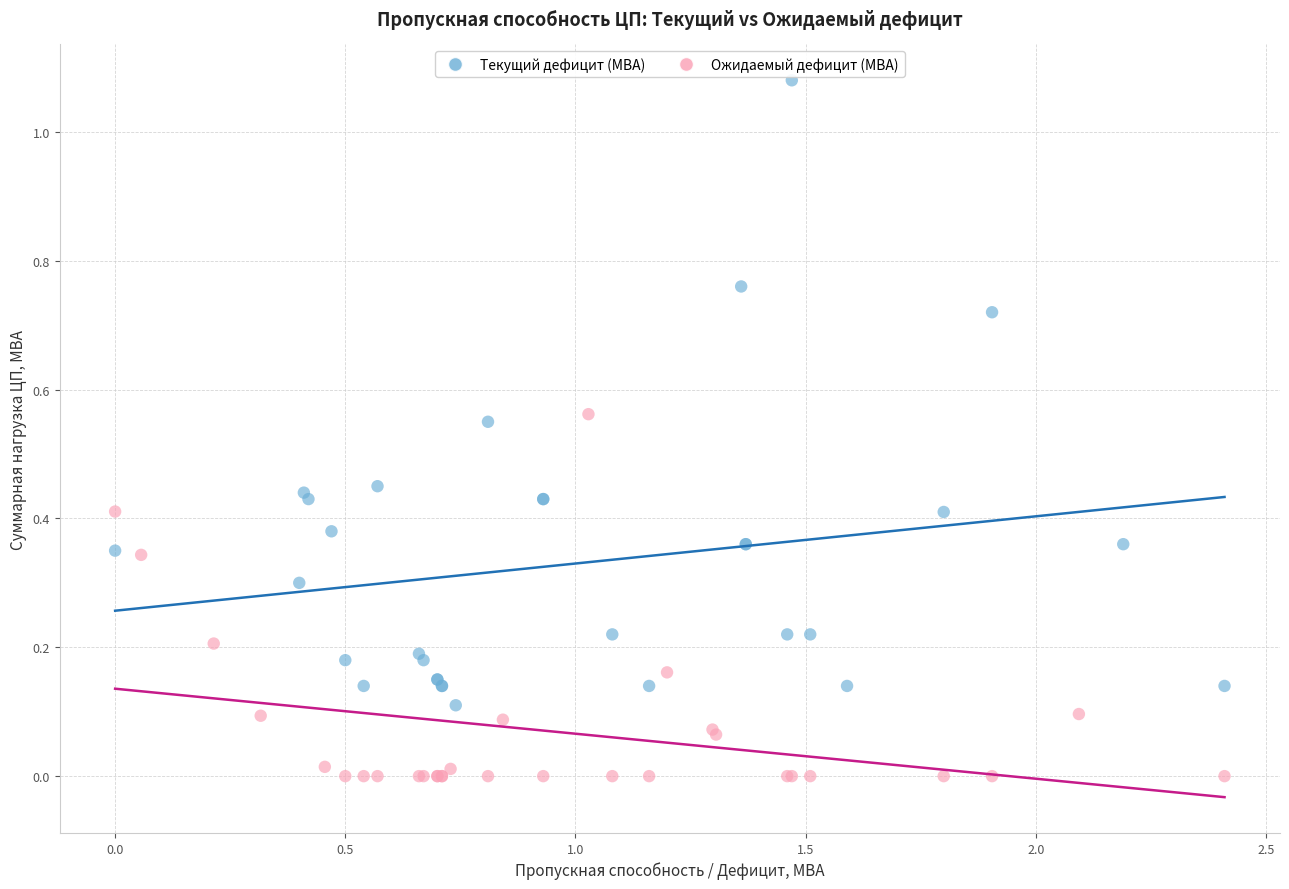

Which series reaches the maximum Y coordinate?

Текущий дефицит (МВА)